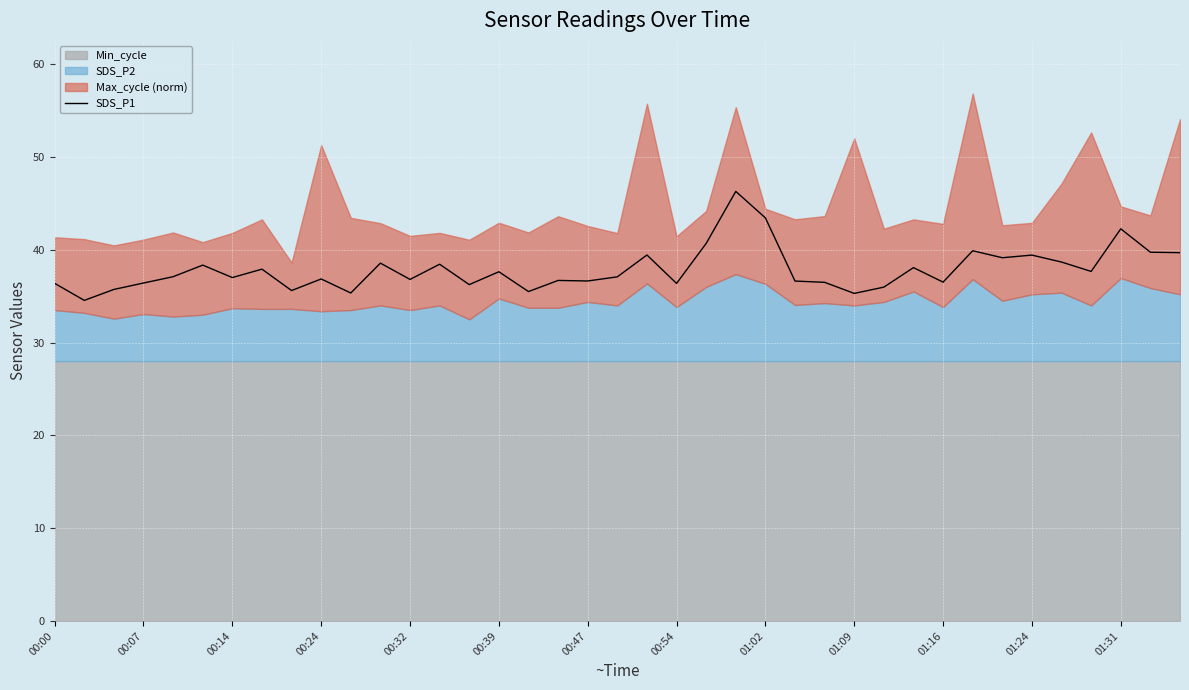

The SDS_P1 series shows 36.9 at 00:24. True or false?

True